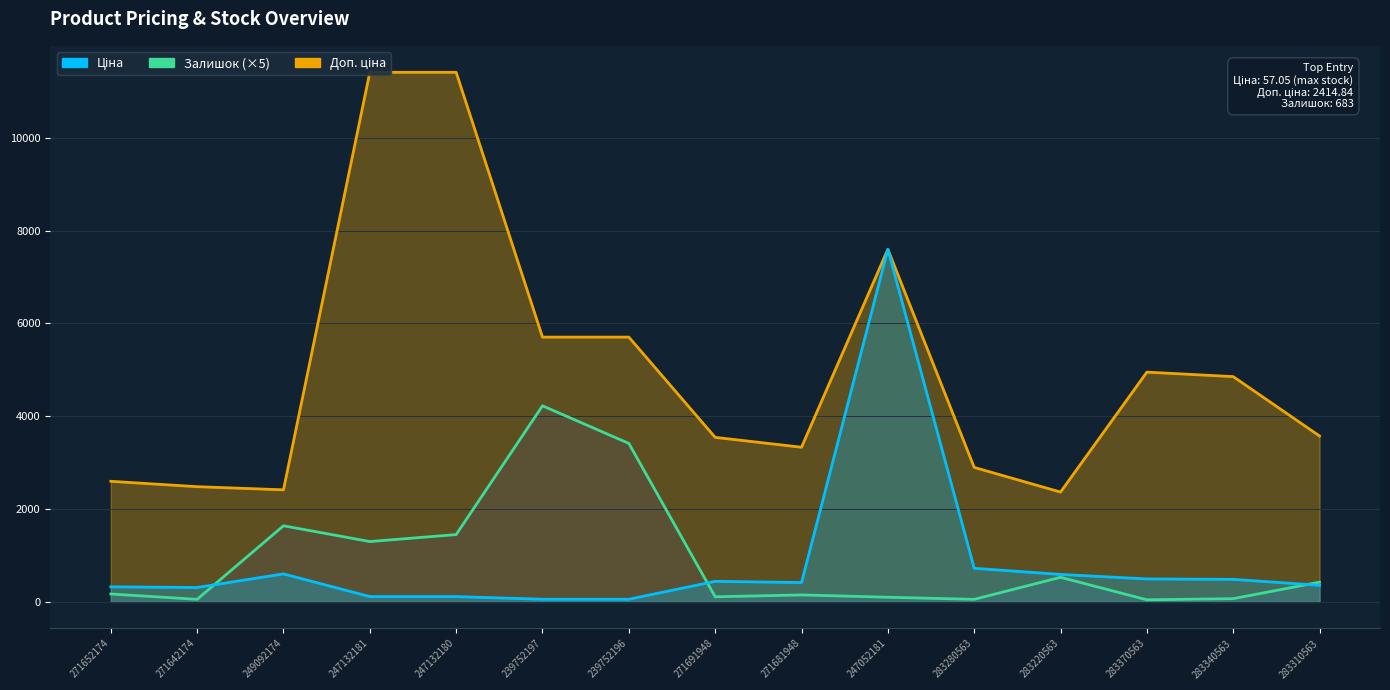

Between 247132180 and 249092174, which is larger?

249092174